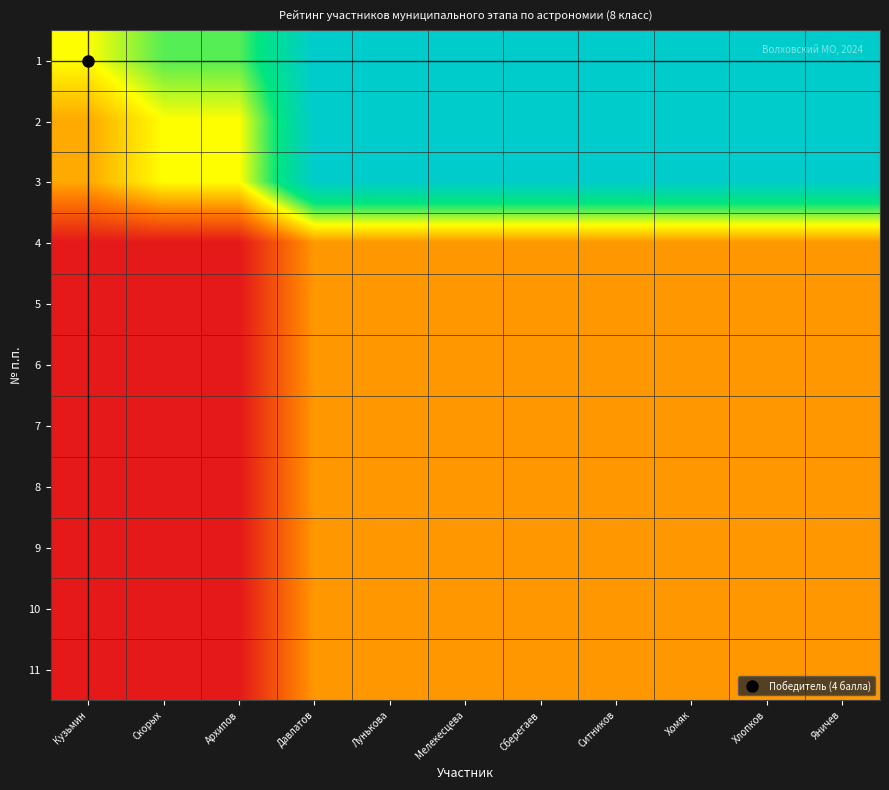

Reading left to right, what are all the values shown in this chart?

1: Кузьмин=0.5	Скорых=0.7	Архипов=0.7	Давлатов=1.0	Лунькова=1.0	Мелекесцева=1.0	Сберегаев=1.0	Ситников=1.0	Хомяк=1.0	Хлопков=1.0	Яничев=1.0
2: Кузьмин=0.3	Скорых=0.5	Архипов=0.5	Давлатов=1.0	Лунькова=1.0	Мелекесцева=1.0	Сберегаев=1.0	Ситников=1.0	Хомяк=1.0	Хлопков=1.0	Яничев=1.0
3: Кузьмин=0.3	Скорых=0.5	Архипов=0.5	Давлатов=1.0	Лунькова=1.0	Мелекесцева=1.0	Сберегаев=1.0	Ситников=1.0	Хомяк=1.0	Хлопков=1.0	Яничев=1.0
4: Кузьмин=0.0	Скорых=0.0	Архипов=0.0	Давлатов=0.3	Лунькова=0.3	Мелекесцева=0.3	Сберегаев=0.3	Ситников=0.3	Хомяк=0.3	Хлопков=0.3	Яничев=0.3
5: Кузьмин=0.0	Скорых=0.0	Архипов=0.0	Давлатов=0.3	Лунькова=0.3	Мелекесцева=0.3	Сберегаев=0.3	Ситников=0.3	Хомяк=0.3	Хлопков=0.3	Яничев=0.3
6: Кузьмин=0.0	Скорых=0.0	Архипов=0.0	Давлатов=0.3	Лунькова=0.3	Мелекесцева=0.3	Сберегаев=0.3	Ситников=0.3	Хомяк=0.3	Хлопков=0.3	Яничев=0.3
7: Кузьмин=0.0	Скорых=0.0	Архипов=0.0	Давлатов=0.3	Лунькова=0.3	Мелекесцева=0.3	Сберегаев=0.3	Ситников=0.3	Хомяк=0.3	Хлопков=0.3	Яничев=0.3
8: Кузьмин=0.0	Скорых=0.0	Архипов=0.0	Давлатов=0.3	Лунькова=0.3	Мелекесцева=0.3	Сберегаев=0.3	Ситников=0.3	Хомяк=0.3	Хлопков=0.3	Яничев=0.3
9: Кузьмин=0.0	Скорых=0.0	Архипов=0.0	Давлатов=0.3	Лунькова=0.3	Мелекесцева=0.3	Сберегаев=0.3	Ситников=0.3	Хомяк=0.3	Хлопков=0.3	Яничев=0.3
10: Кузьмин=0.0	Скорых=0.0	Архипов=0.0	Давлатов=0.3	Лунькова=0.3	Мелекесцева=0.3	Сберегаев=0.3	Ситников=0.3	Хомяк=0.3	Хлопков=0.3	Яничев=0.3
11: Кузьмин=0.0	Скорых=0.0	Архипов=0.0	Давлатов=0.3	Лунькова=0.3	Мелекесцева=0.3	Сберегаев=0.3	Ситников=0.3	Хомяк=0.3	Хлопков=0.3	Яничев=0.3